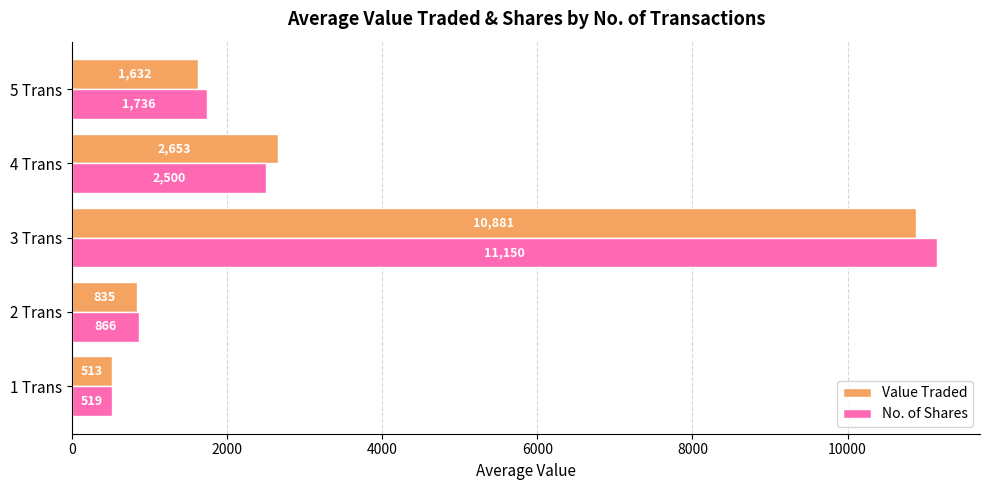

What is the average value of the Value Traded series?

3302.9